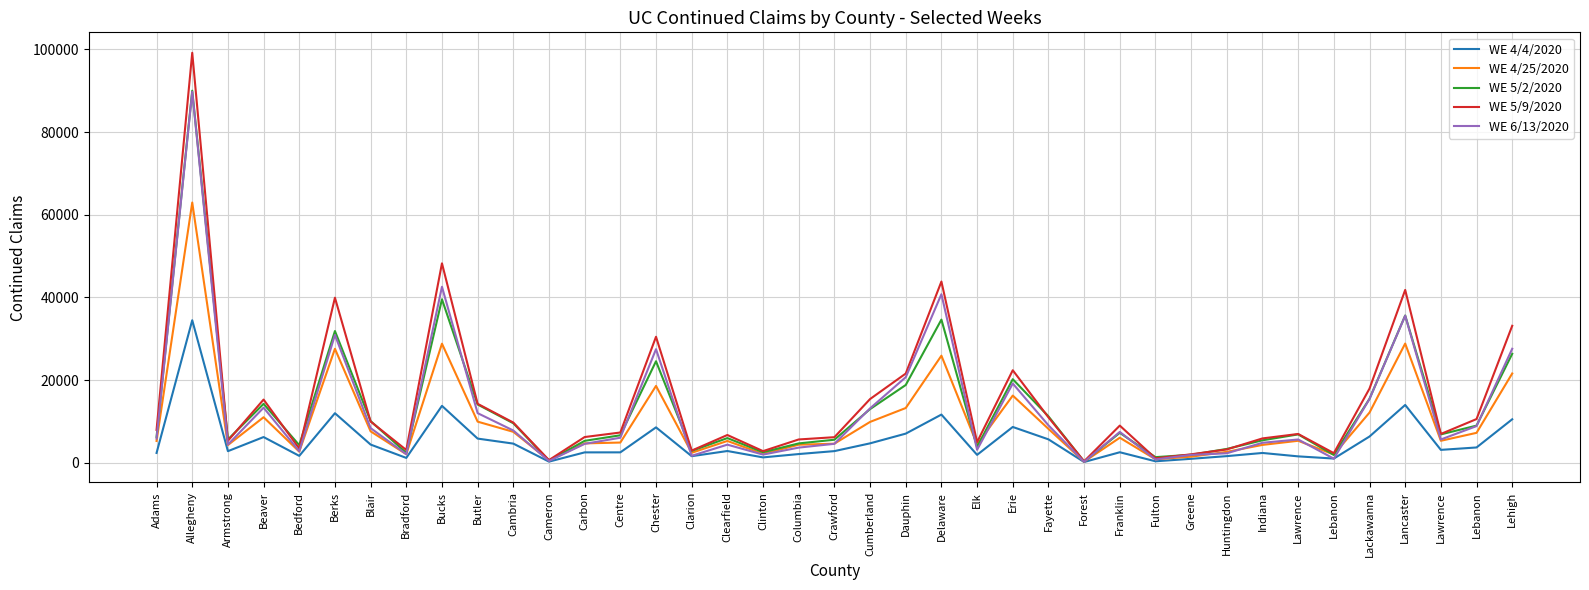

What are all the series names shown in the legend?

WE 4/4/2020, WE 4/25/2020, WE 5/2/2020, WE 5/9/2020, WE 6/13/2020